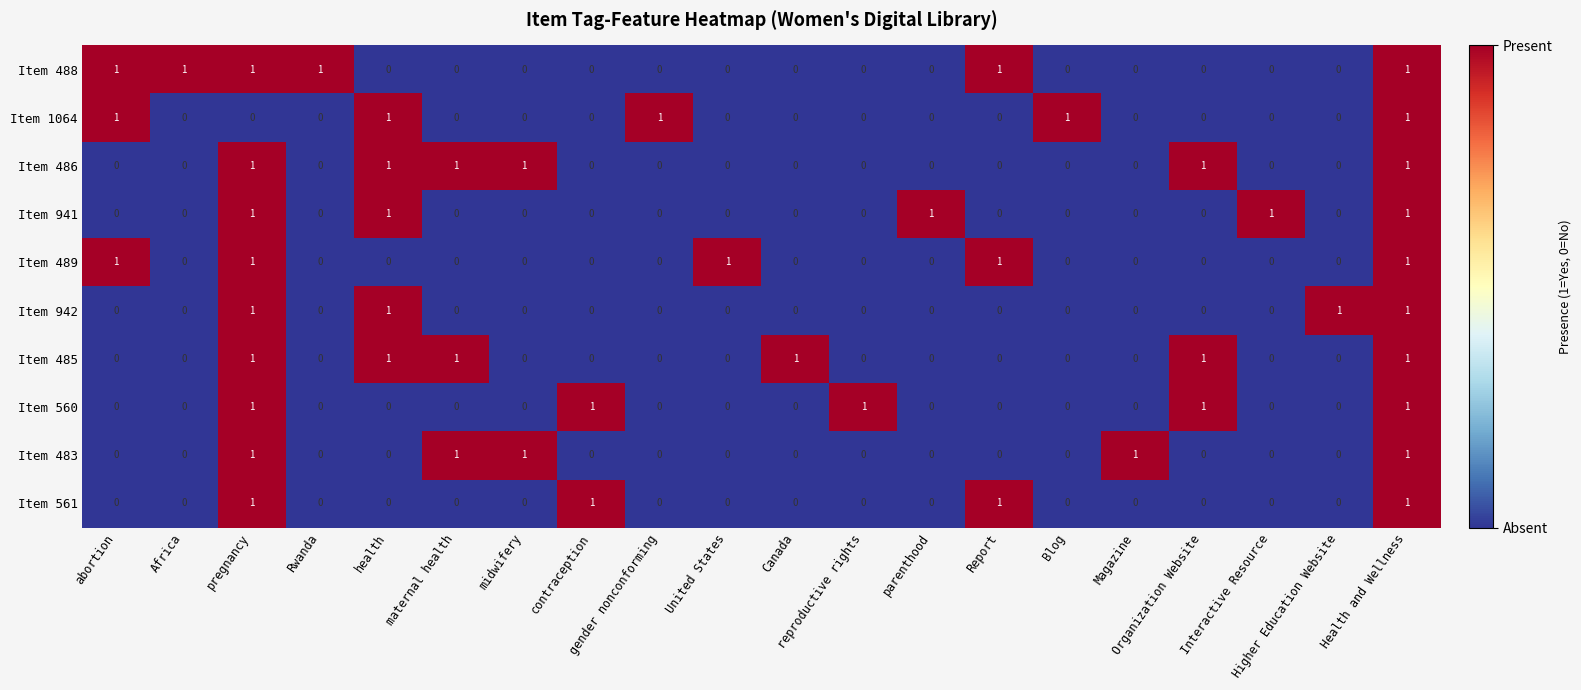

At how many categories does at least one series exceed 0?

20